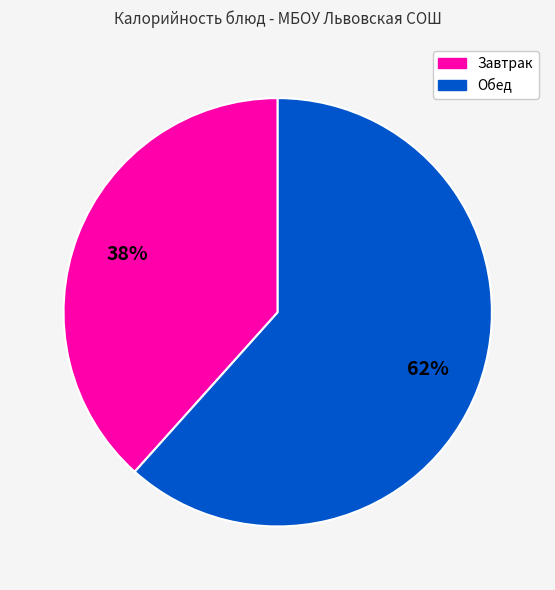

To the nearest percent, what is the average slice percentage?

50%